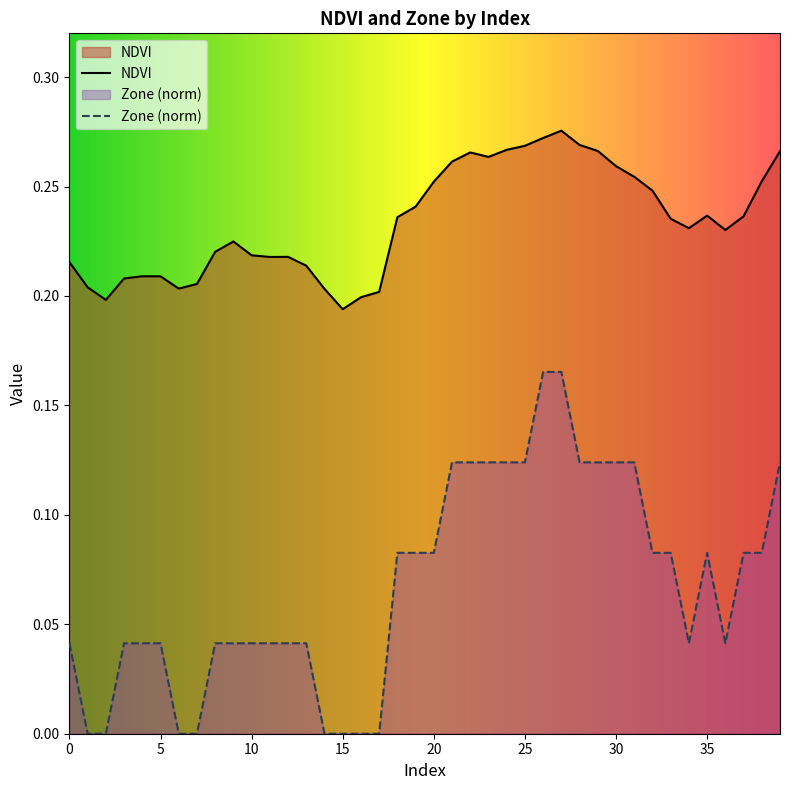

Which has a higher value, 18 or 3?

18